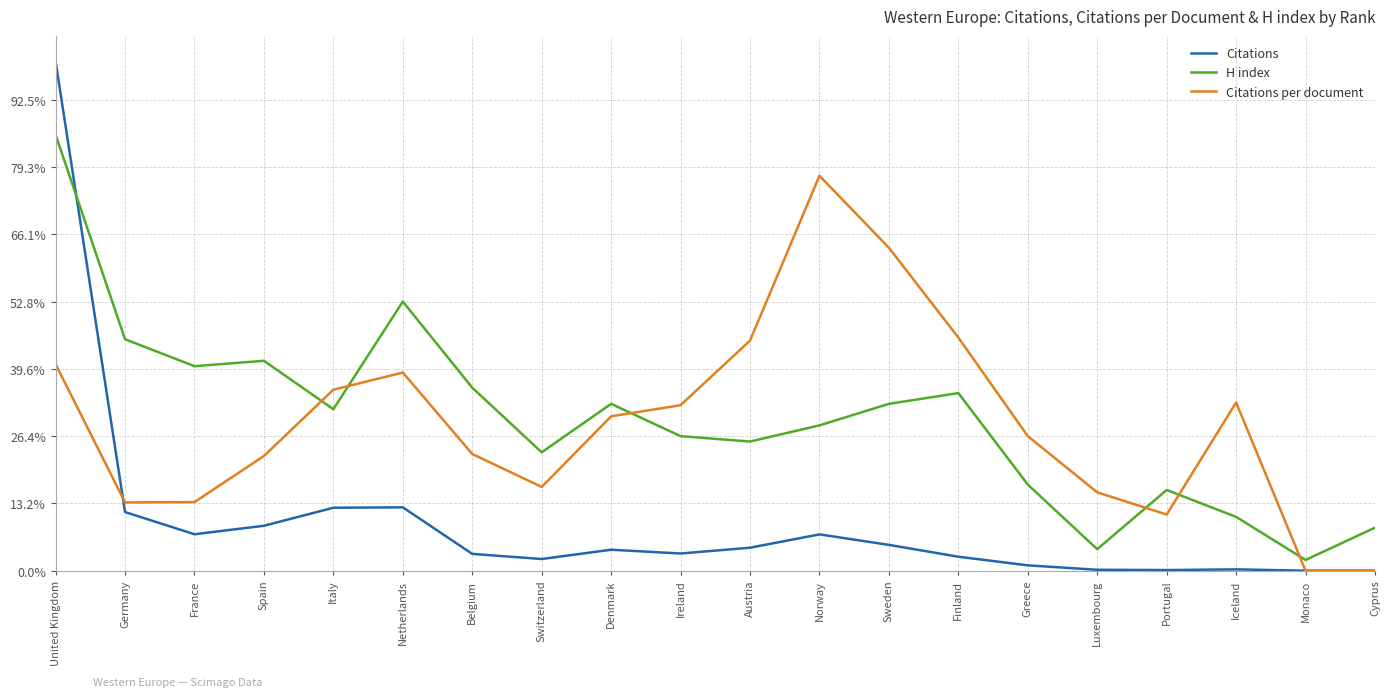

Which series has the largest range (max minus min)?

Citations